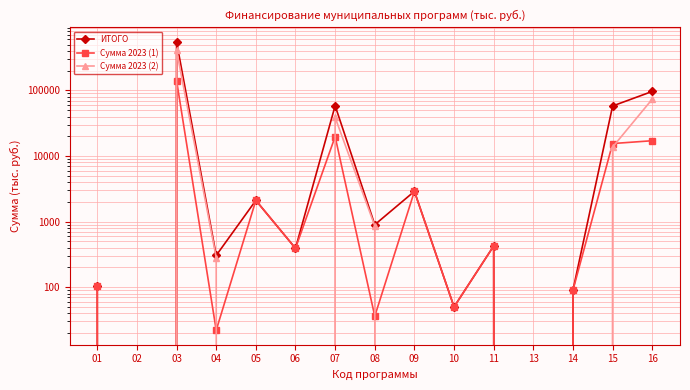

What is the greatest value displayed?

551115